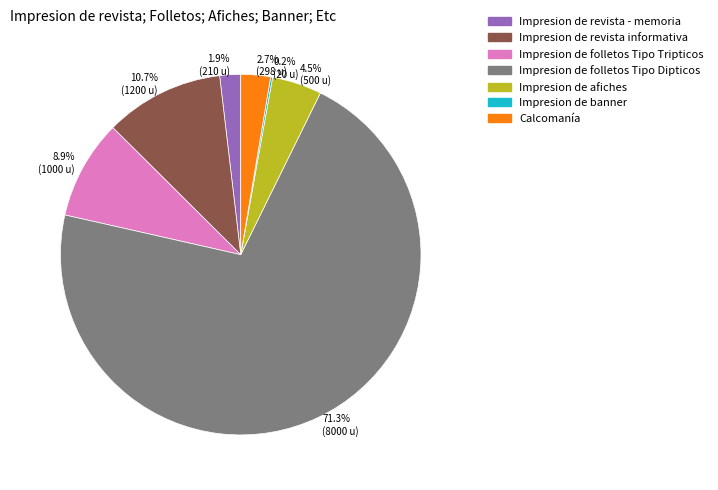

What is the largest slice in the pie chart?

71.3% (8000 u)